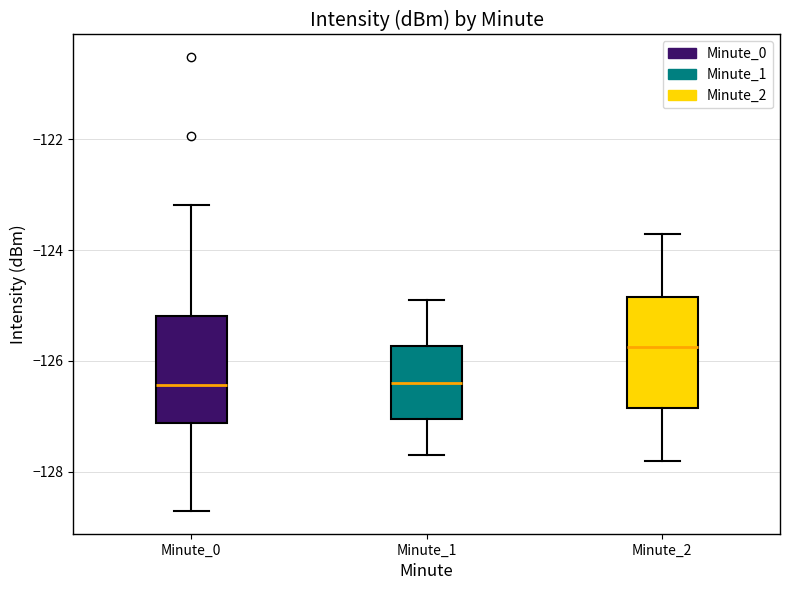

Where does the upper whisker of the box for Minute_0 end on the y-axis? The values are not printed on the chart, so give them approximately, as read against the axis.

-123.2